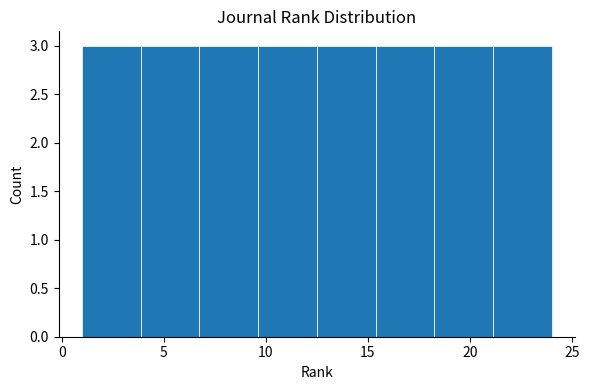

Reading left to right, transcribe this chart: for each bar, give the range it covers on the x-axis and its height. Neither the bar edges nor the heights are printed on the chart, so give them approximately, as read against the axes.

1.0 to 4.0: 3
4.0 to 7.0: 3
7.0 to 9.5: 3
9.5 to 12.5: 3
12.5 to 15.5: 3
15.5 to 18.5: 3
18.5 to 21.0: 3
21.0 to 24.0: 3